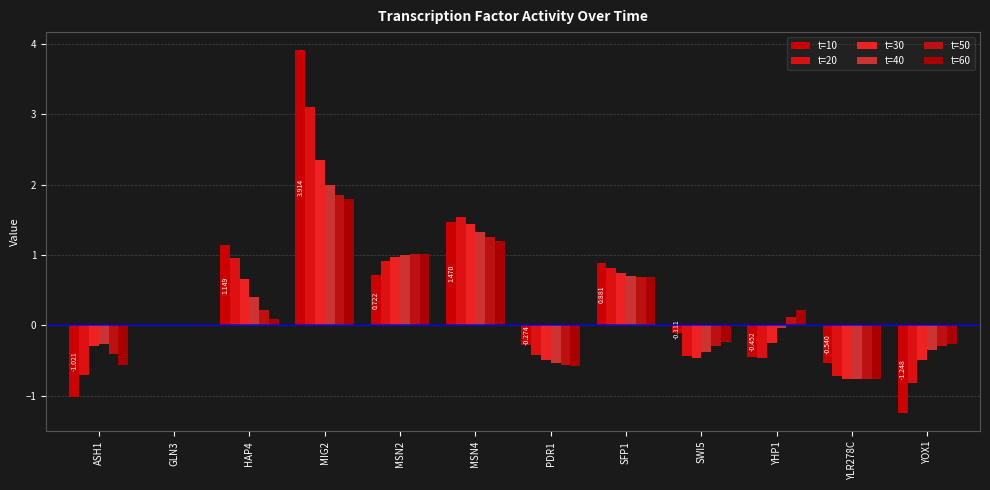

Which series has the largest range (max minus min)?

t=10